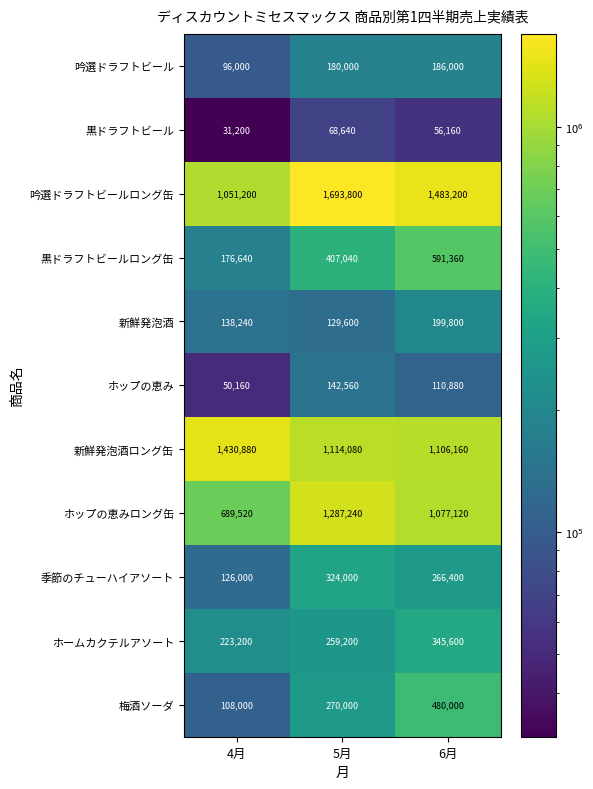

The value of 梅酒ソーダ at 6月 is 480000. True or false?

True